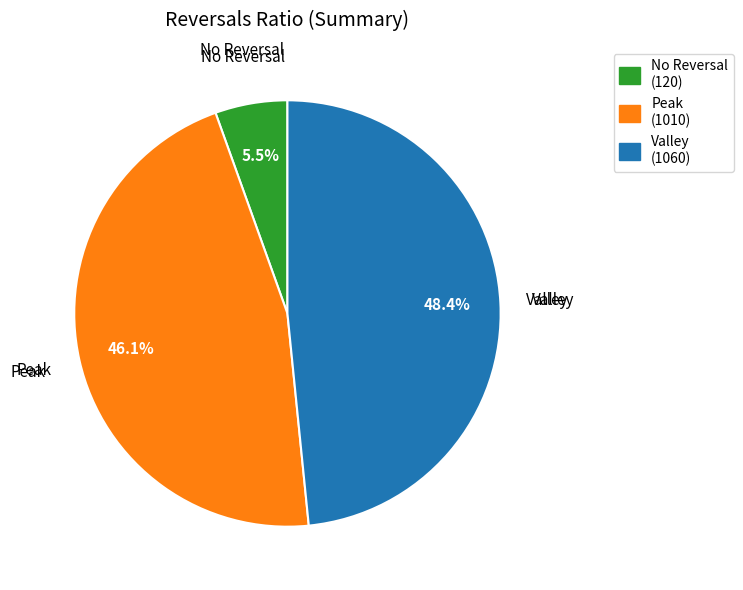

To the nearest percent, what is the average slice percentage?

33%